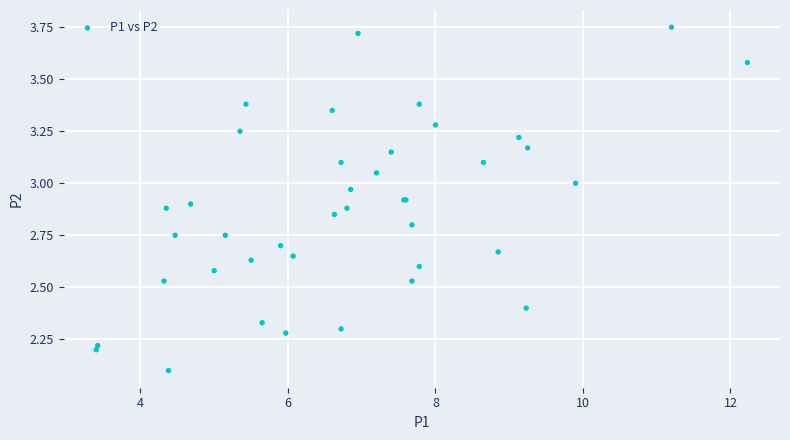

What Y value in the scatter plot is closest to 2?

2.1